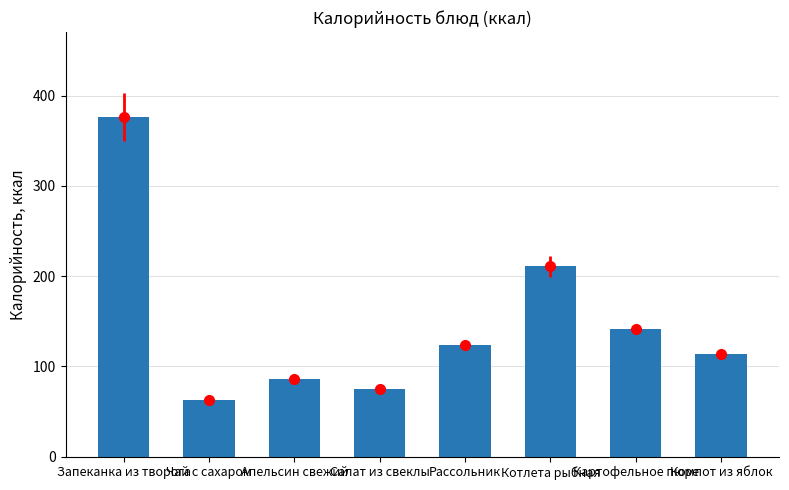

Where does the data first go above 123?

Запеканка из творога